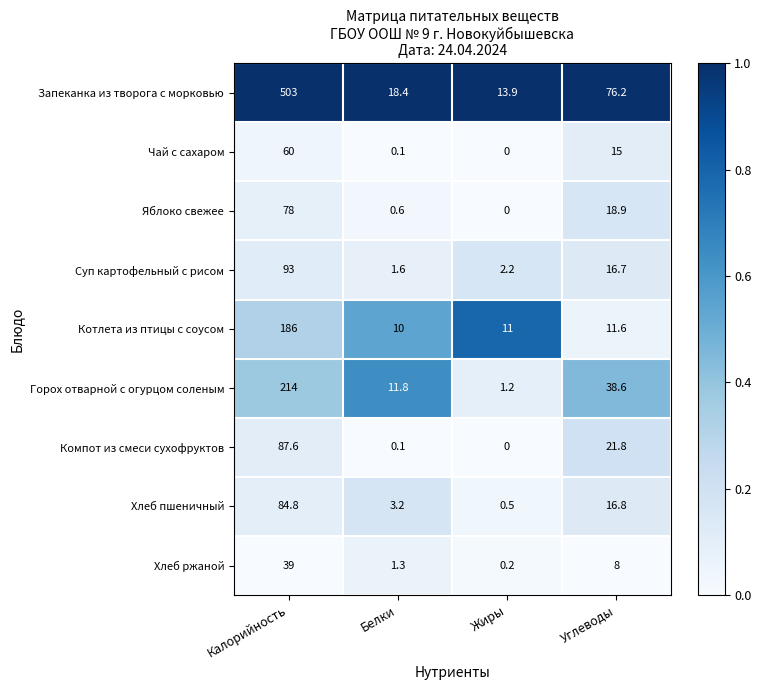

Where does the Компот из смеси сухофруктов series first go above 21?

Калорийность